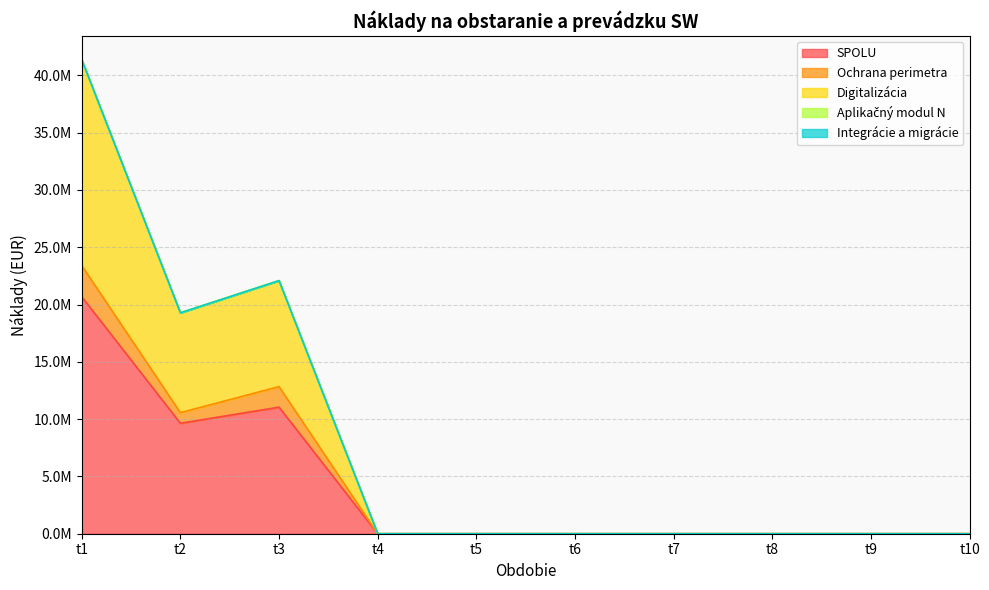

Does the chart display data point markers on the line(s)?

No